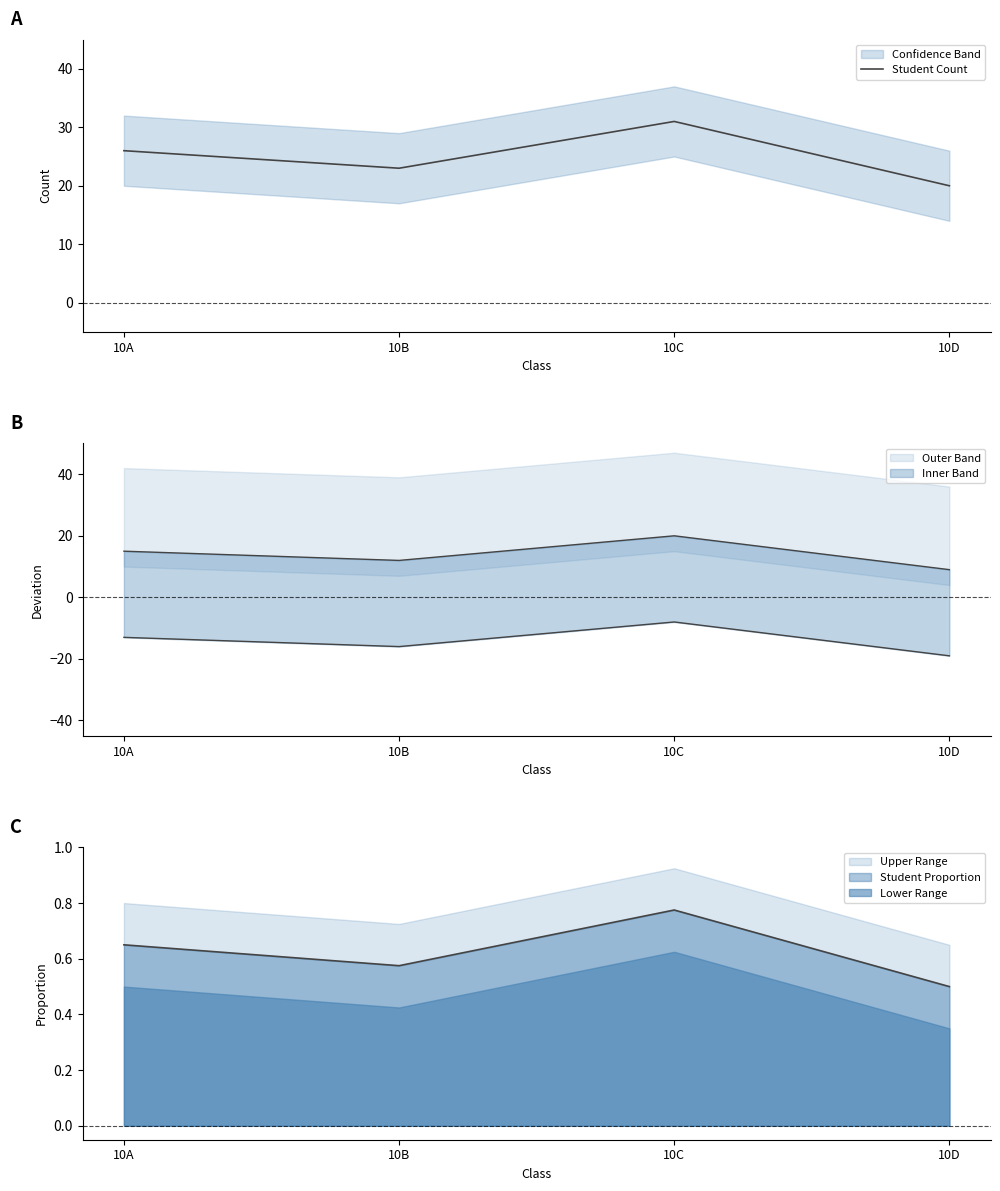

What is the average value?

25